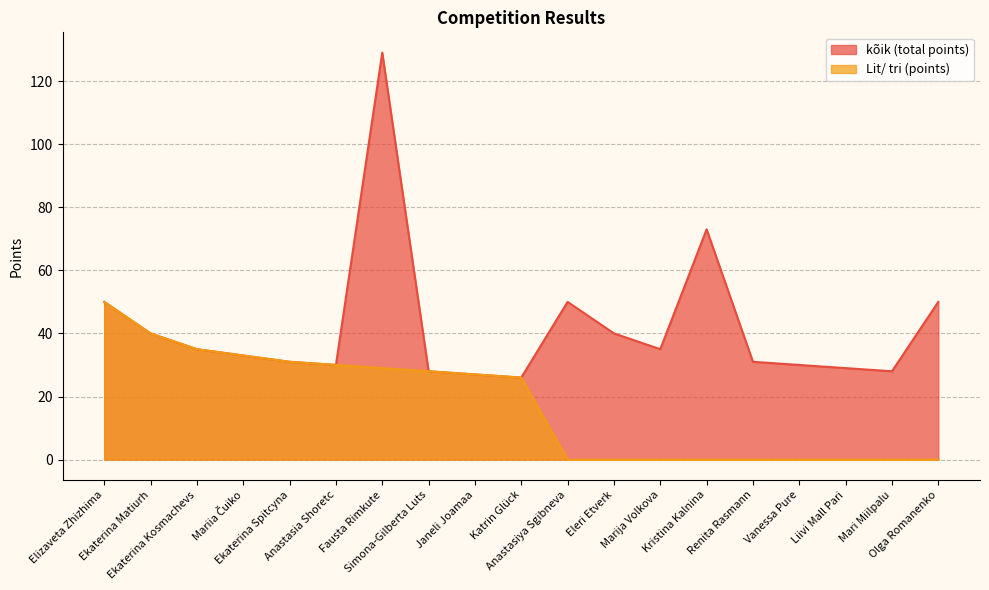

Which series changed the most between Mariia Čuiko and Fausta Rimkute?

kõik (total points)